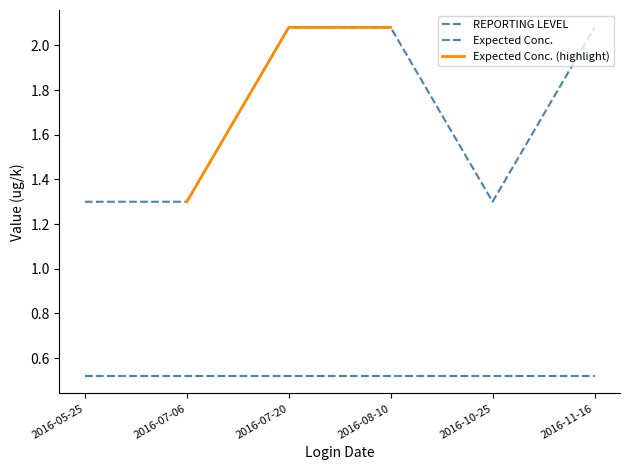

What is the value of the 4th point from the left?

2.1